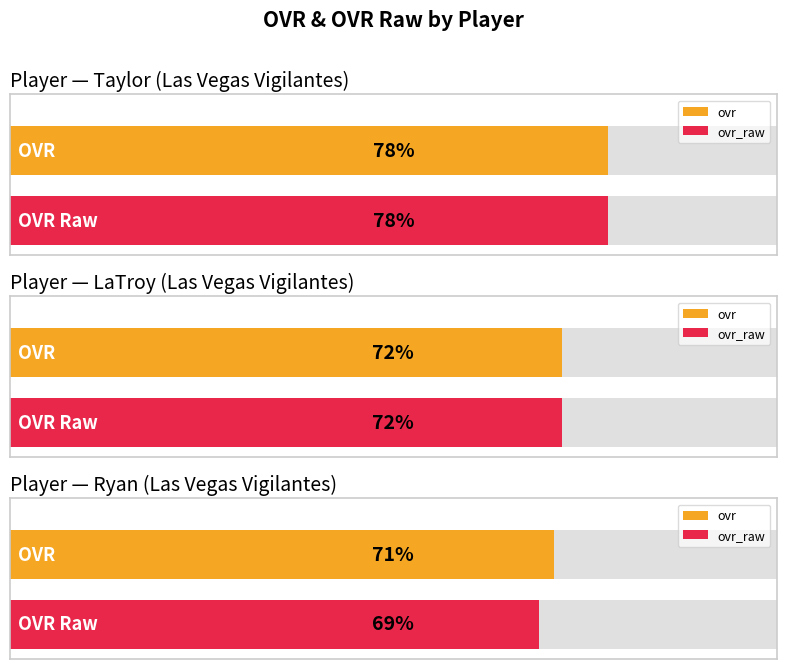

Which series has the largest total across all categories?

ovr